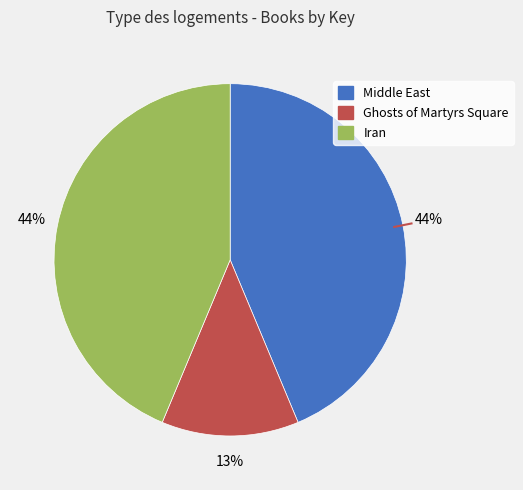

Between Ghosts of Martyrs Square and Iran, which is larger?

Iran